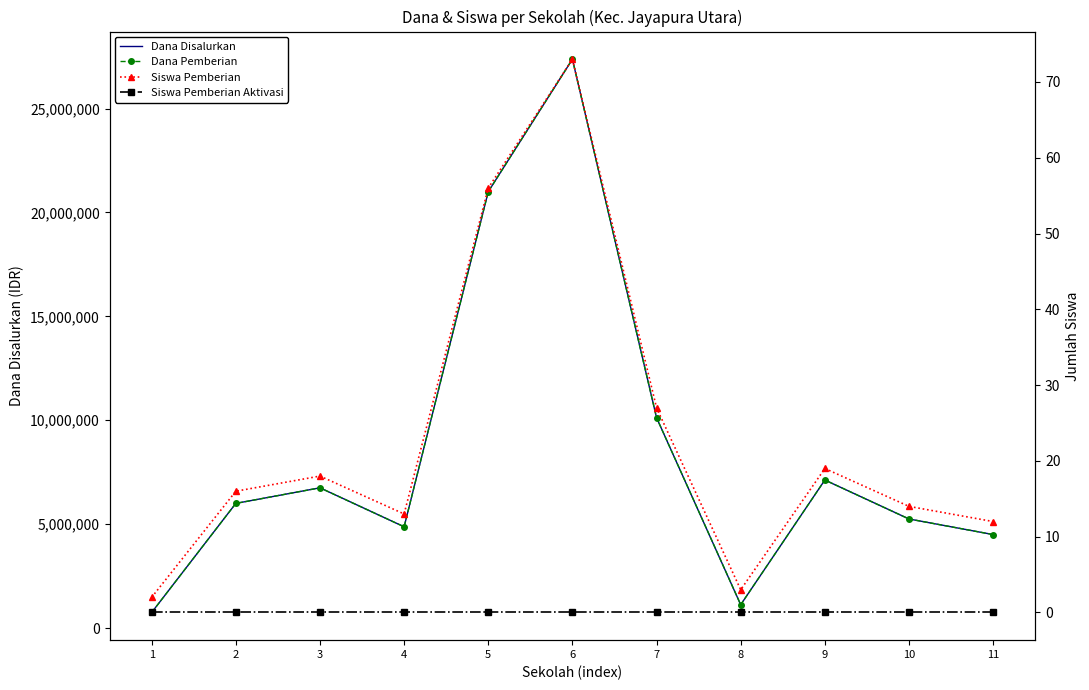

How many data points in Siswa Pemberian are above 16?

5